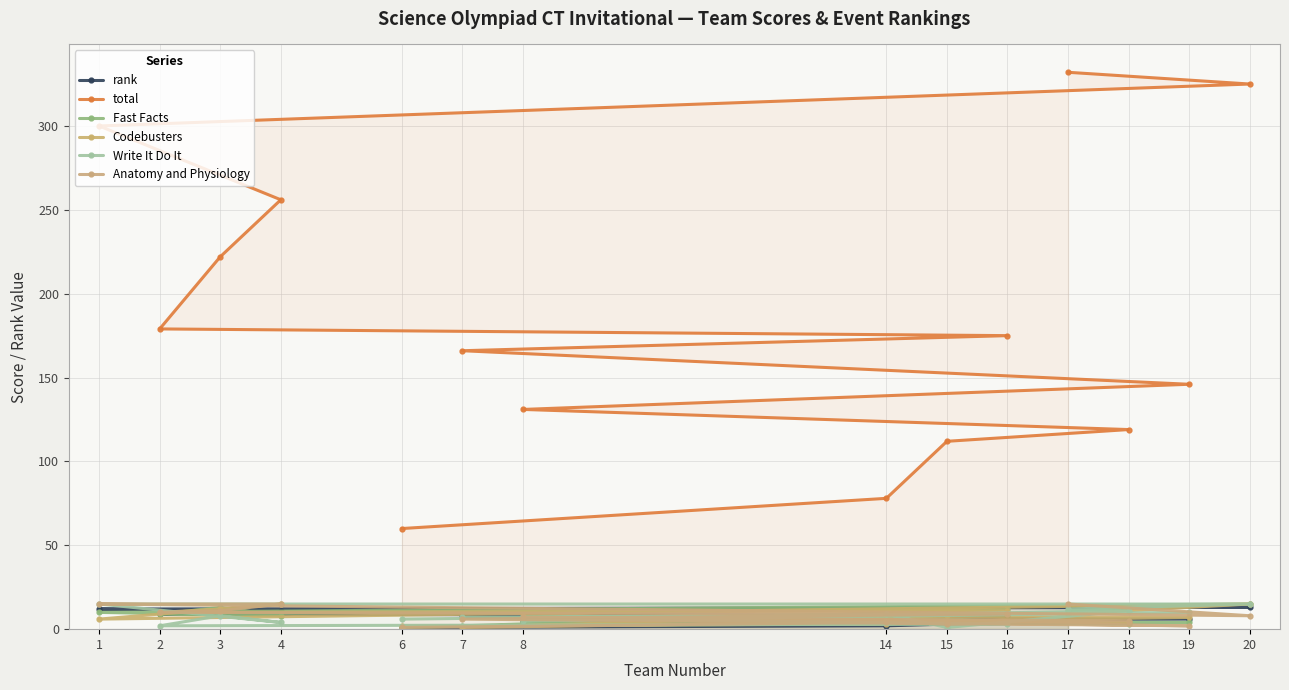

What is the sum of the Fast Facts values at 18 and 19?

7